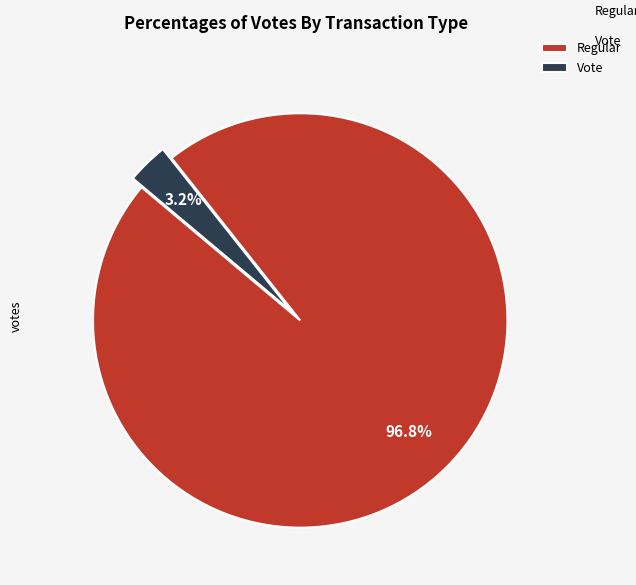

Is there any slice that represents more than half of the pie?

Yes